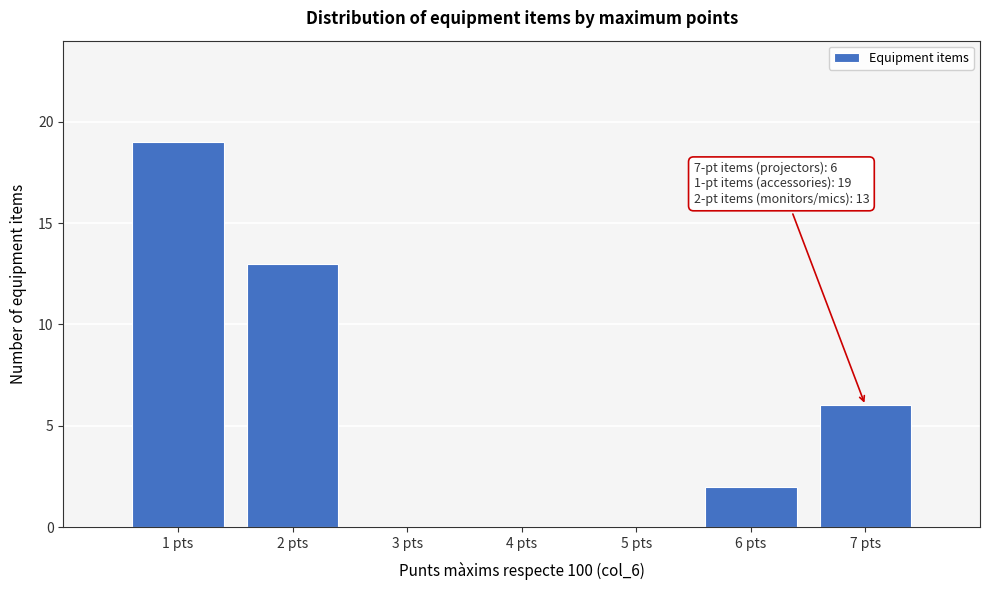

Which range on the x-axis has the tallest bar?

0.5 to 1.5